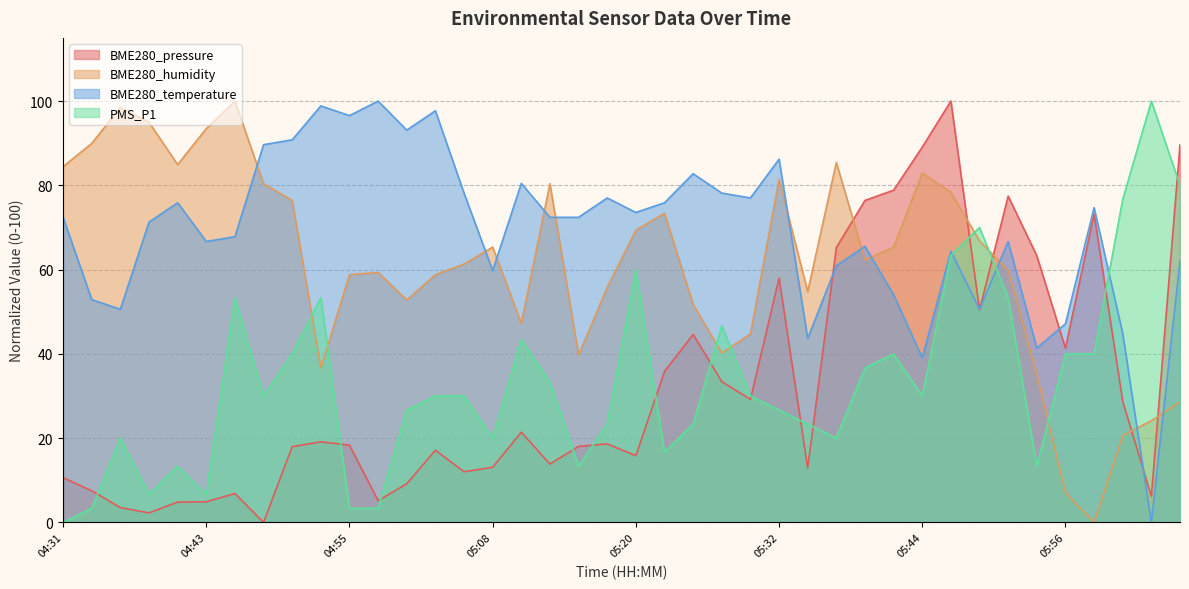

The value of BME280_temperature at 04:36 is 50.6. True or false?

True